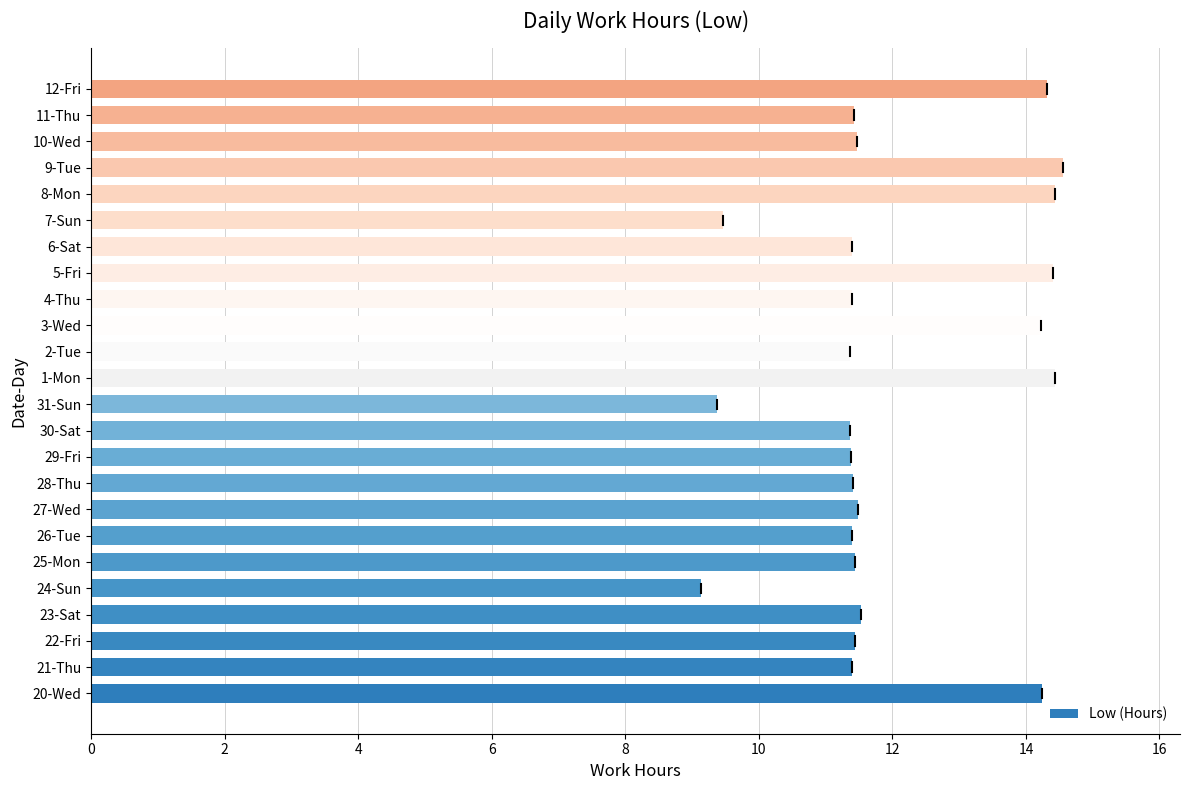

What is the greatest value displayed?

14.6